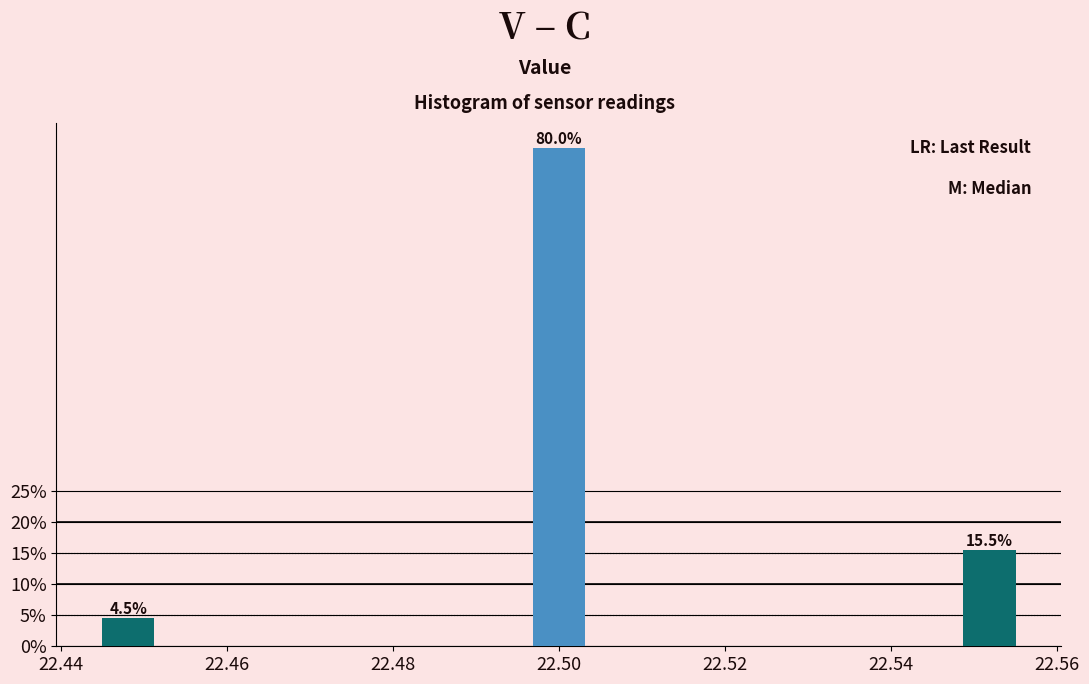

Around what value on the x-axis is the tallest bar? Give the approximate position of its centre, as read against the axis.

22.500